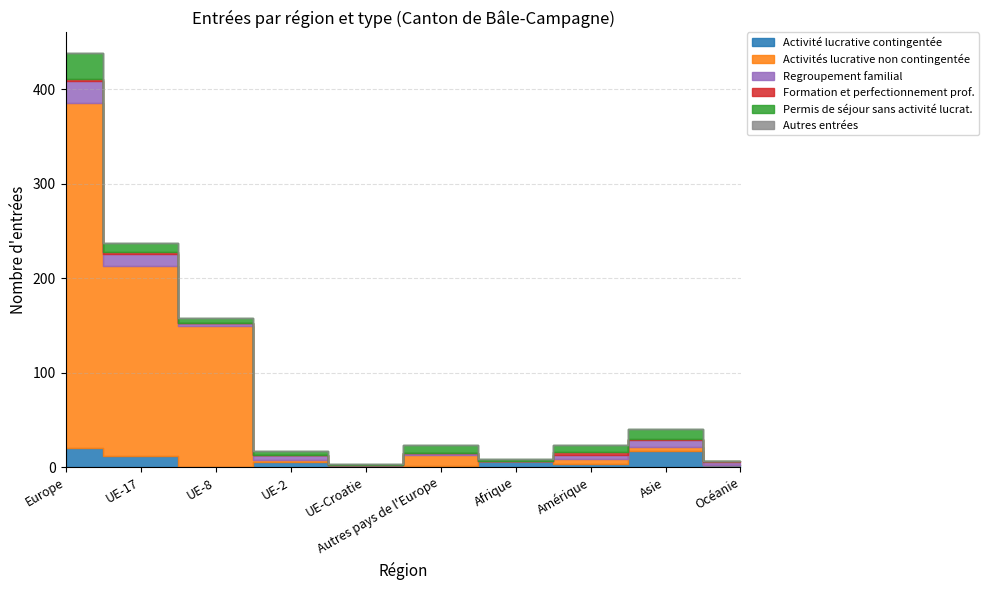

Is the value of Regroupement familial at Amérique greater than the value of Activités lucrative non contingentée at UE-17?

No